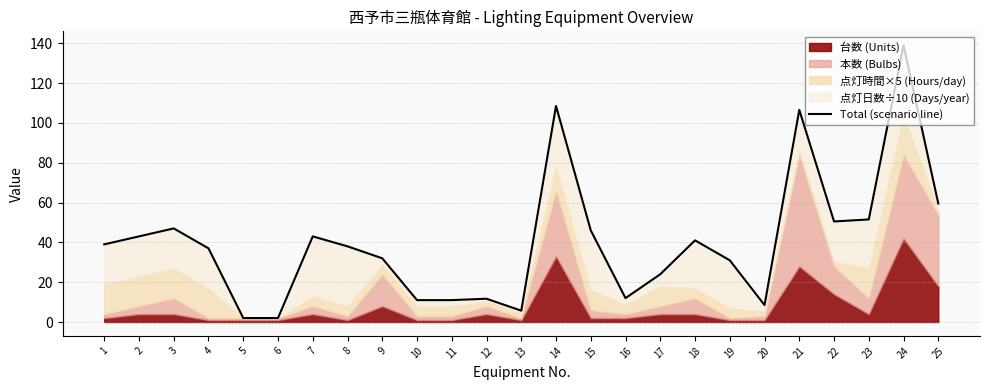

Where is the first local minimum?

13